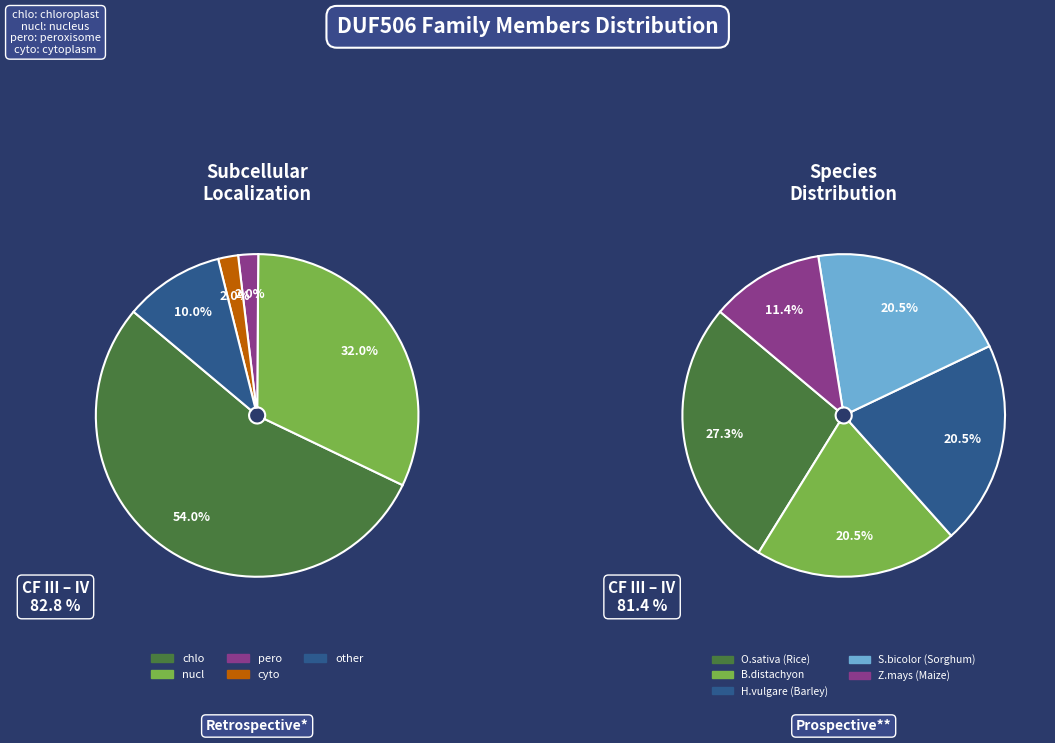

To the nearest percent, what is the average slice percentage?

20%